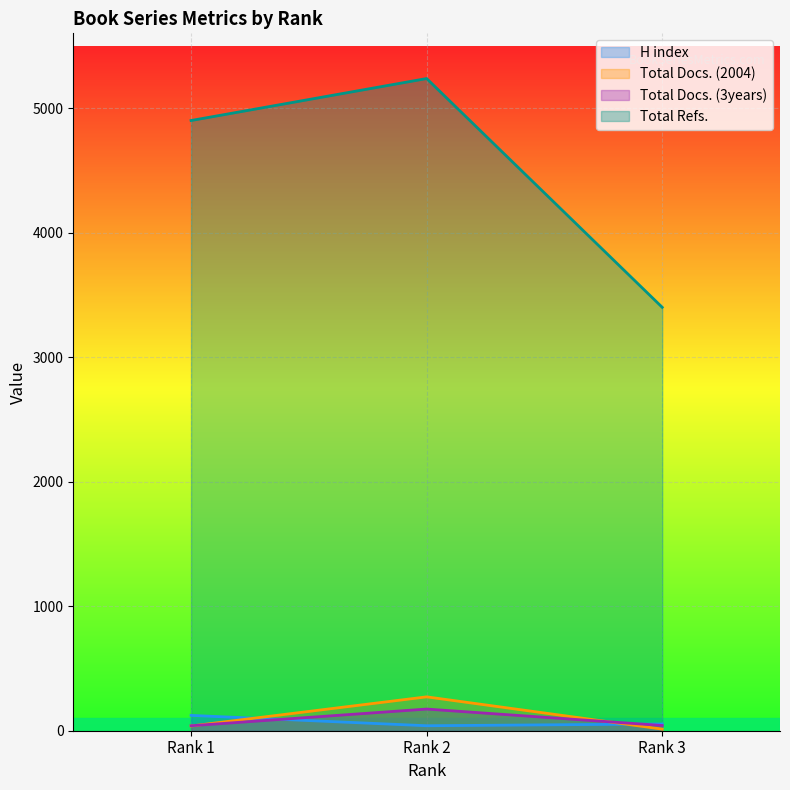

Reading left to right, extract all data points from this chart.

H index: 123	40	54
Total Docs. (2004): 38	272	13
Total Docs. (3years): 40	174	42
Total Refs.: 4900	5237	3400